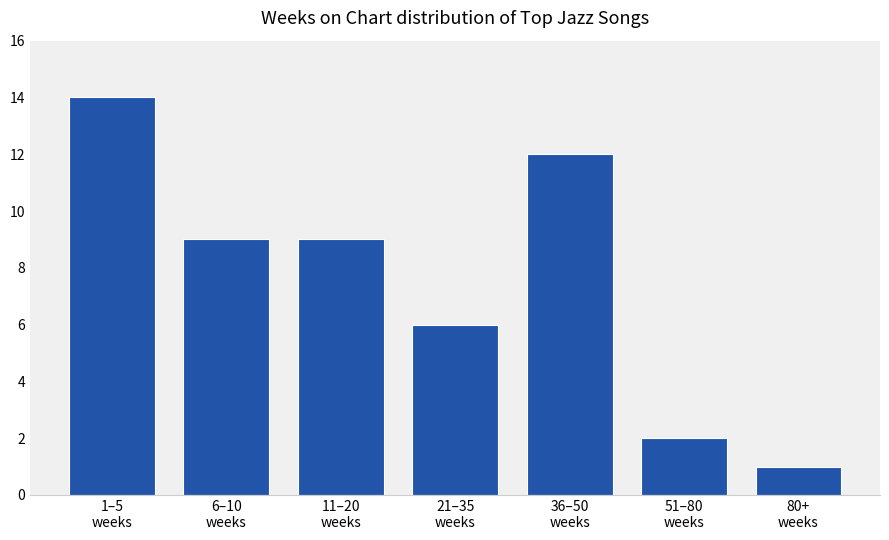

Does the chart contain stacked bars?

No